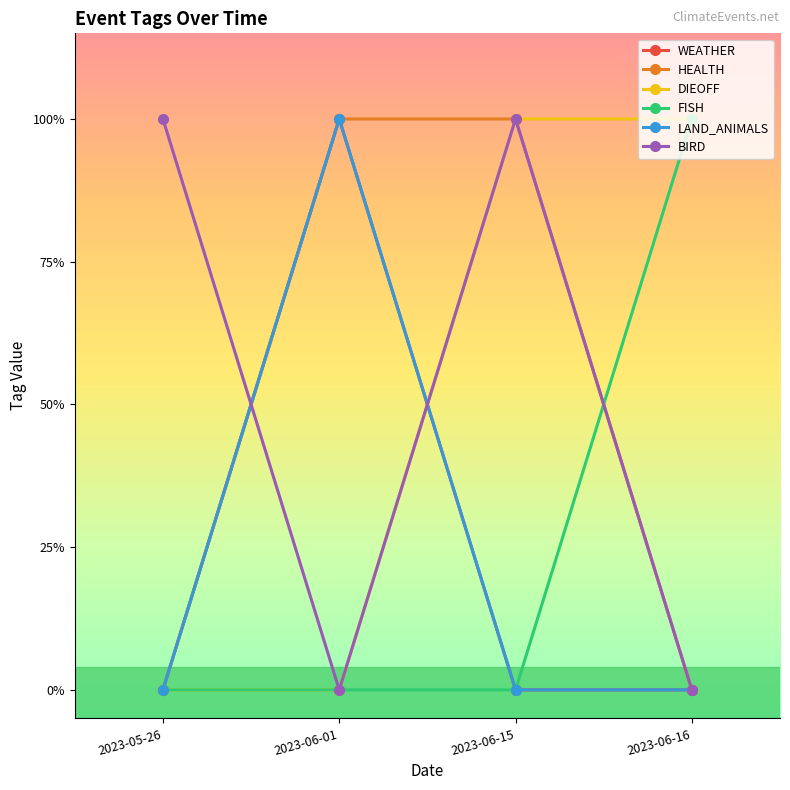

Does the chart have visible grid lines?

No